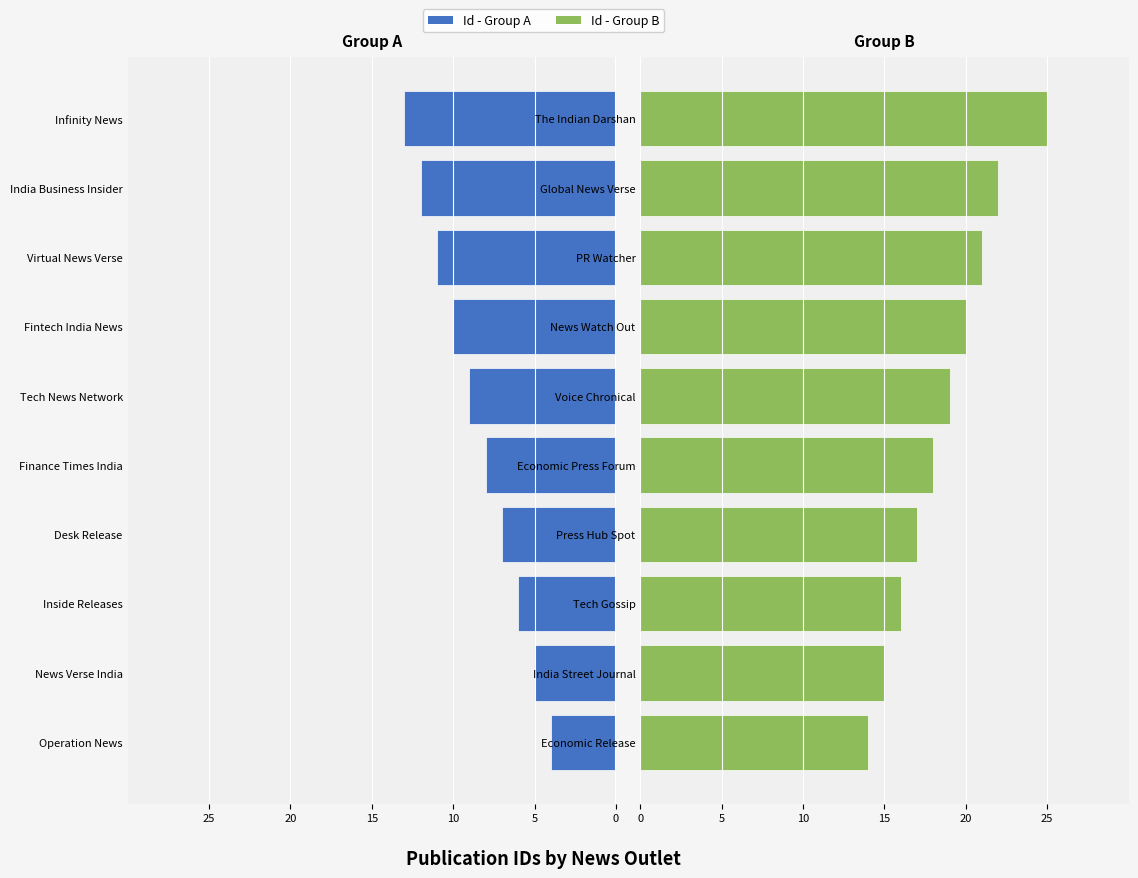

True or false: Id (Left Group) has a value of -9 at Tech News Network.

True